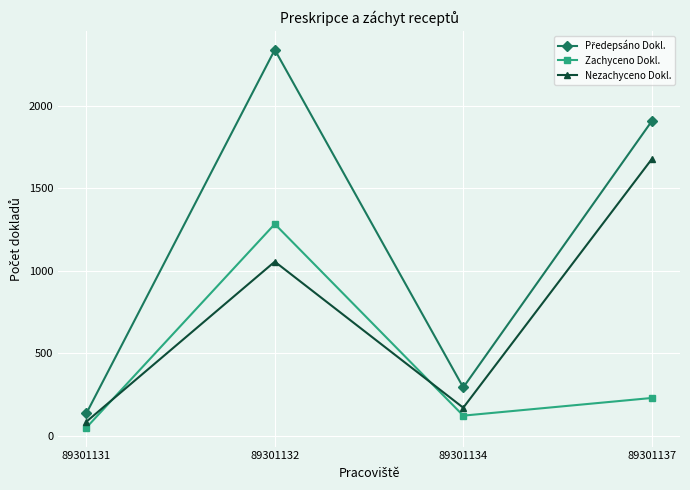

Read the Nezachyceno Dokl. value at 89301132.

1056